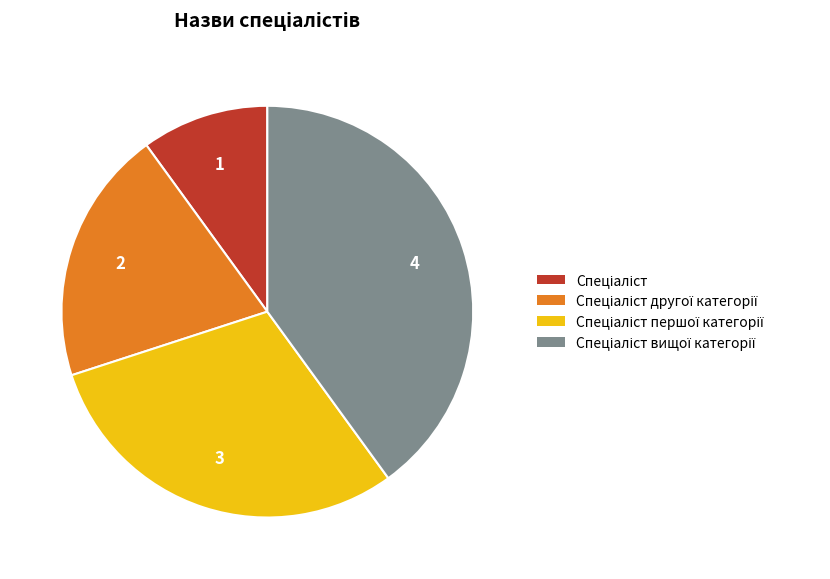

Count the number of slices in the pie.

4